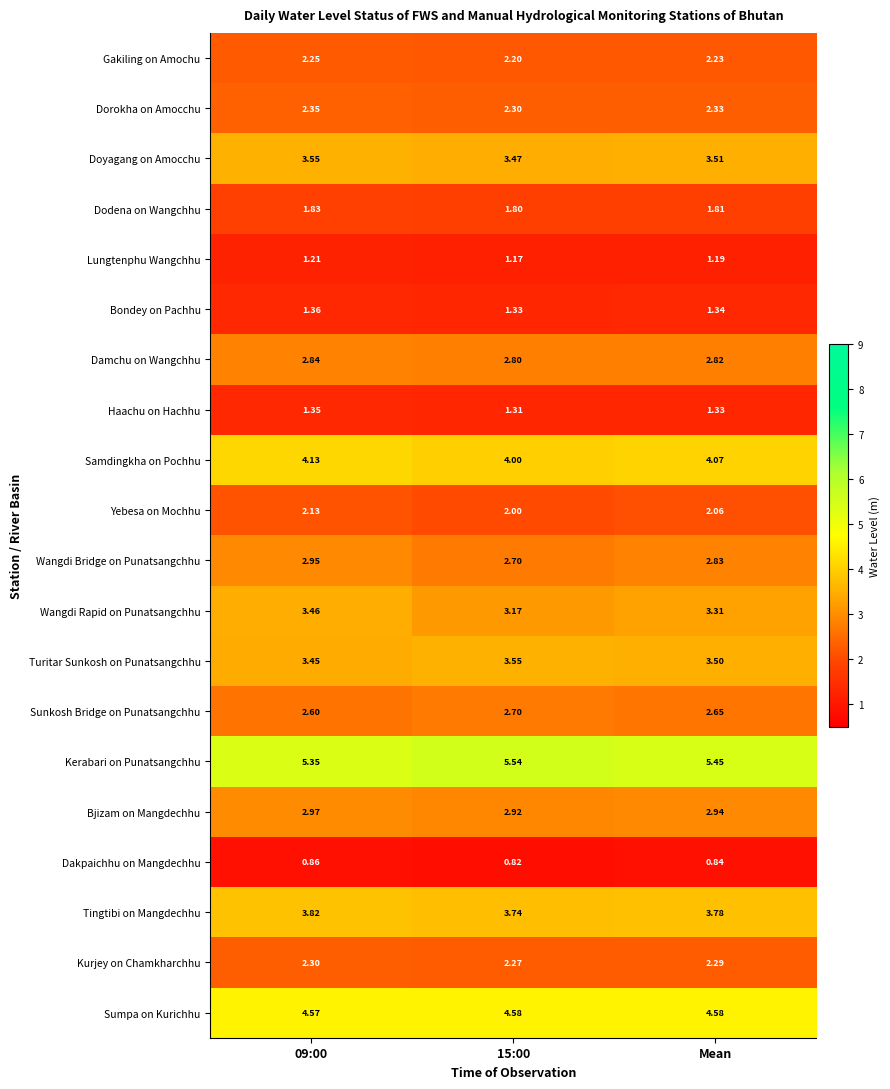

Rank the series at Mean from highest to lowest value.

Kerabari on Punatsangchhu, Sumpa on Kurichhu, Samdingkha on Pochhu, Tingtibi on Mangdechhu, Doyagang on Amocchu, Turitar Sunkosh on Punatsangchhu, Wangdi Rapid on Punatsangchhu, Bjizam on Mangdechhu, Wangdi Bridge on Punatsangchhu, Damchu on Wangchhu, Sunkosh Bridge on Punatsangchhu, Dorokha on Amocchu, Kurjey on Chamkharchhu, Gakiling on Amochu, Yebesa on Mochhu, Dodena on Wangchhu, Bondey on Pachhu, Haachu on Hachhu, Lungtenphu Wangchhu, Dakpaichhu on Mangdechhu